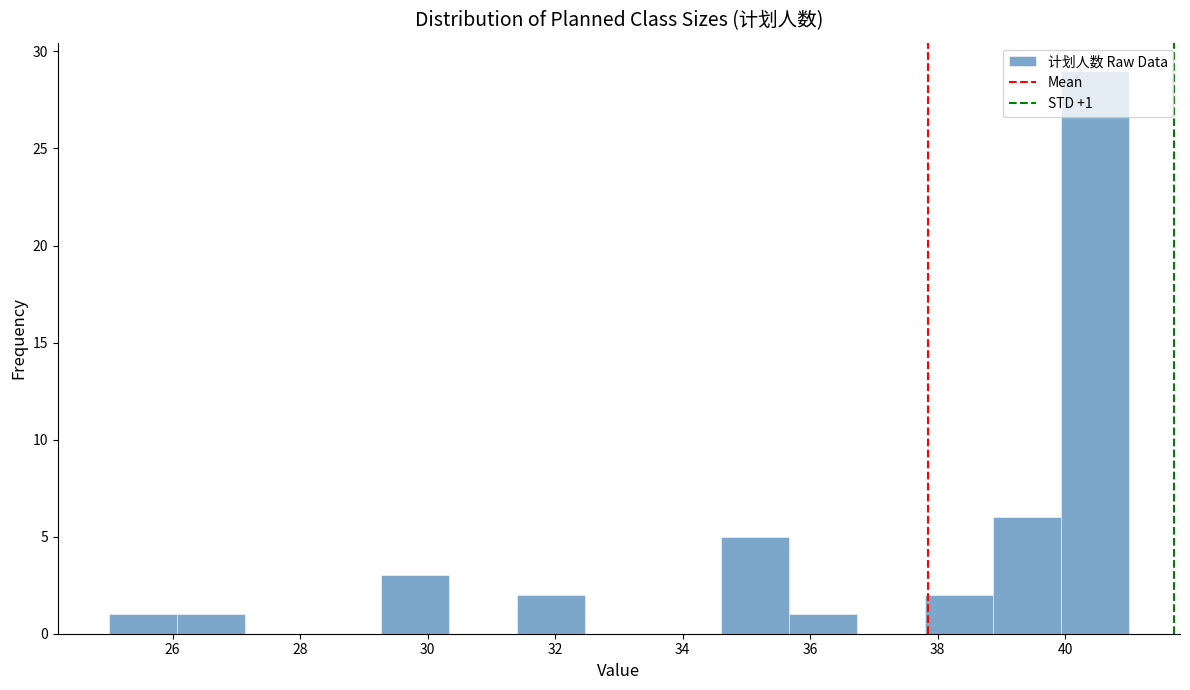

Over which range of the x-axis is the bar tallest?

40.0 to 41.0